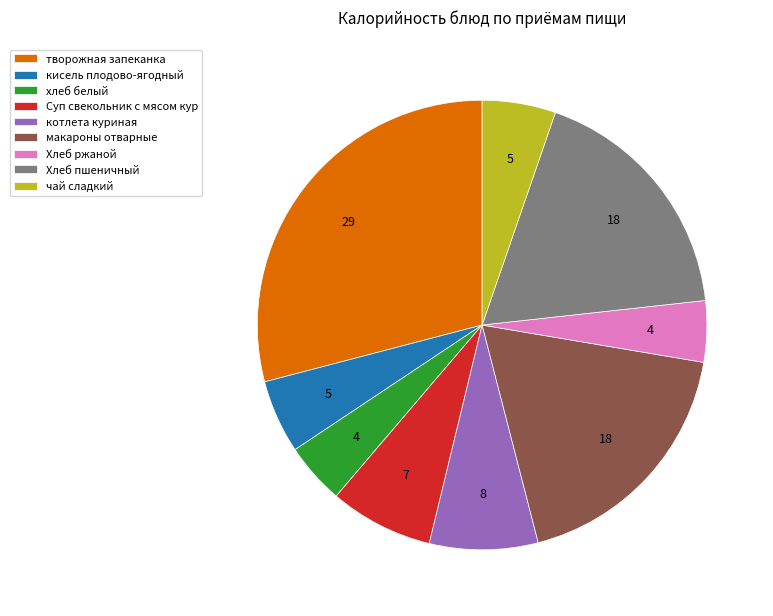

What is the ratio of the value at Хлеб пшеничный to the value at кисель плодово-ягодный?

3.4